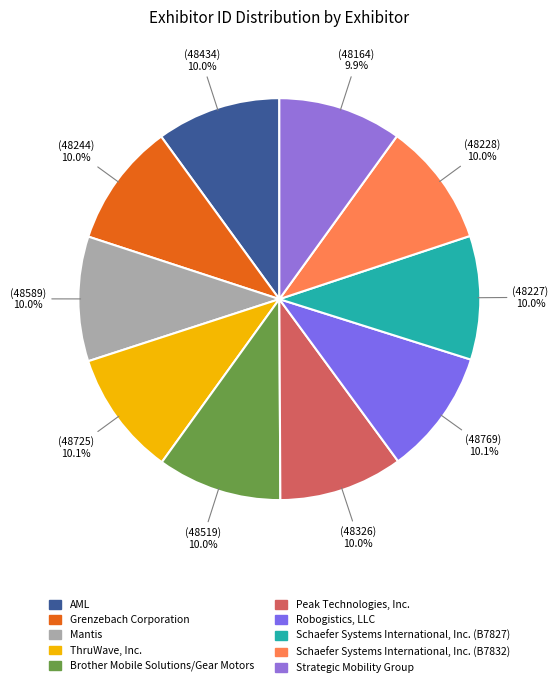

What portion of the pie excludes Robogistics, LLC?

89.9%